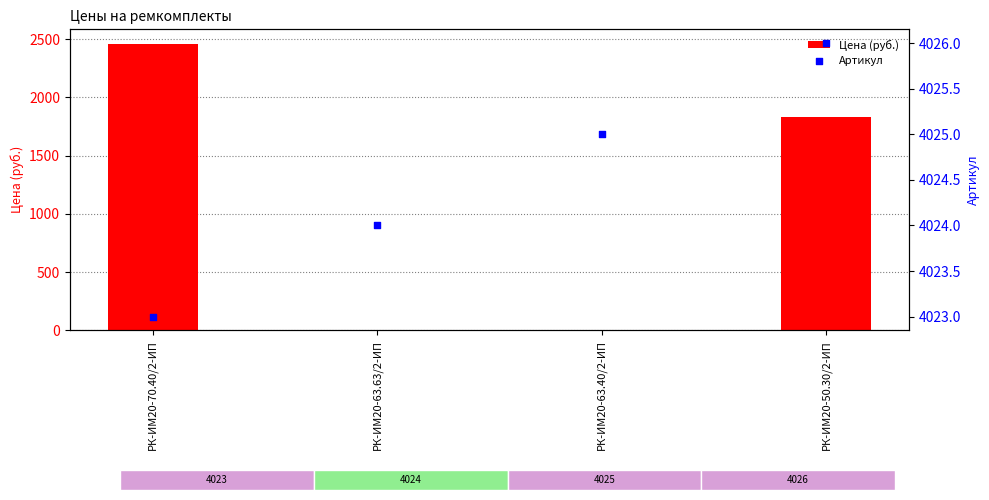

At how many categories does at least one series exceed 3210?

4